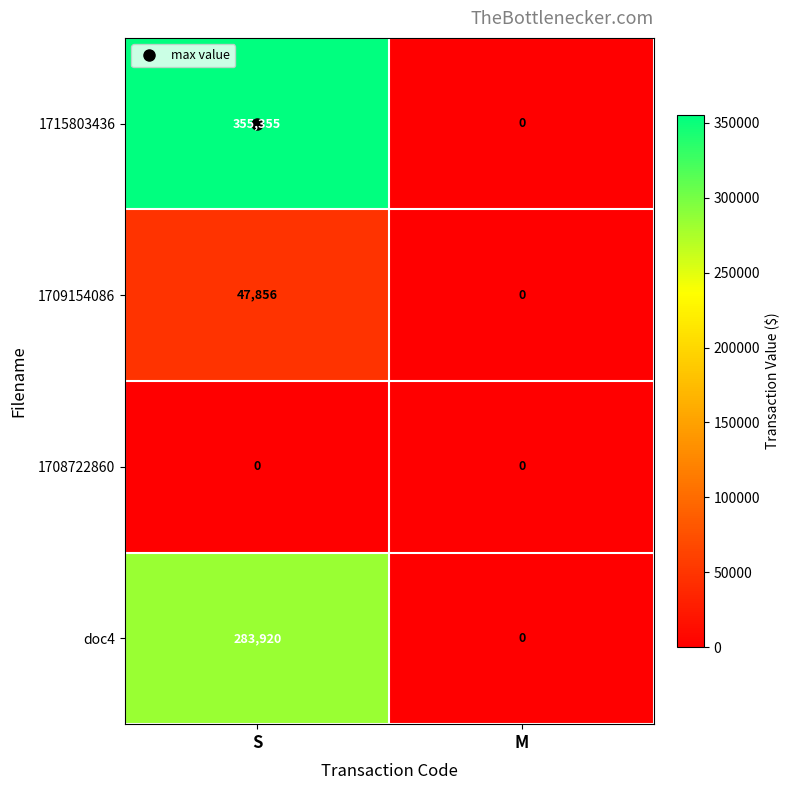

List the labels in order of 1709154086 value, largest first.

S, M